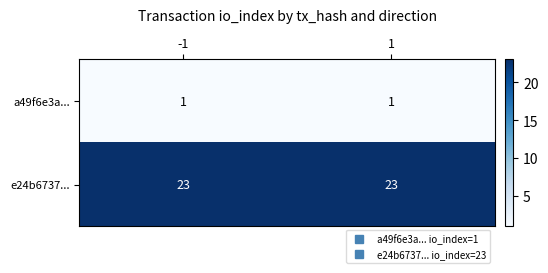

What is the sum of all e24b6737... values?

46